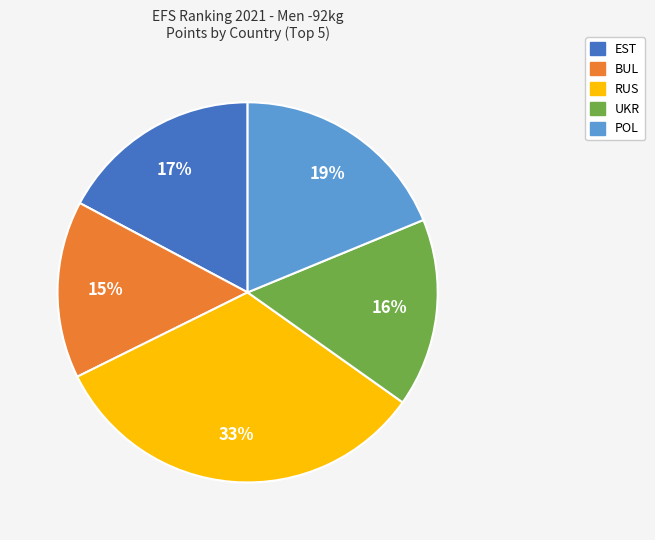

Approximately how many times larger is the value at EST compared to BUL?

1.1